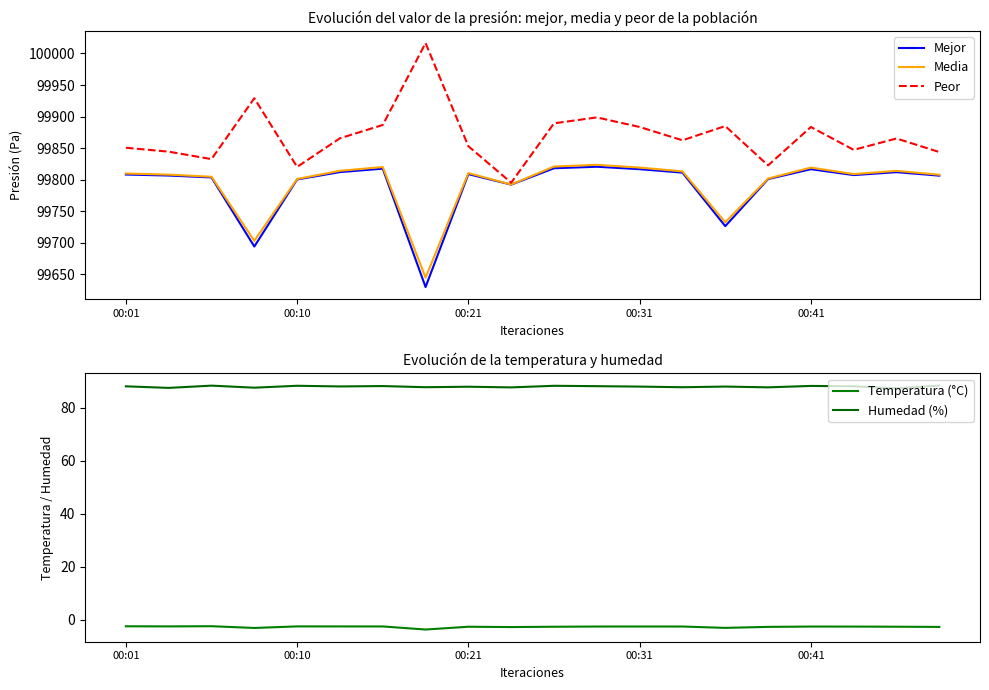

What is the highest value of the Media series?

99823.3